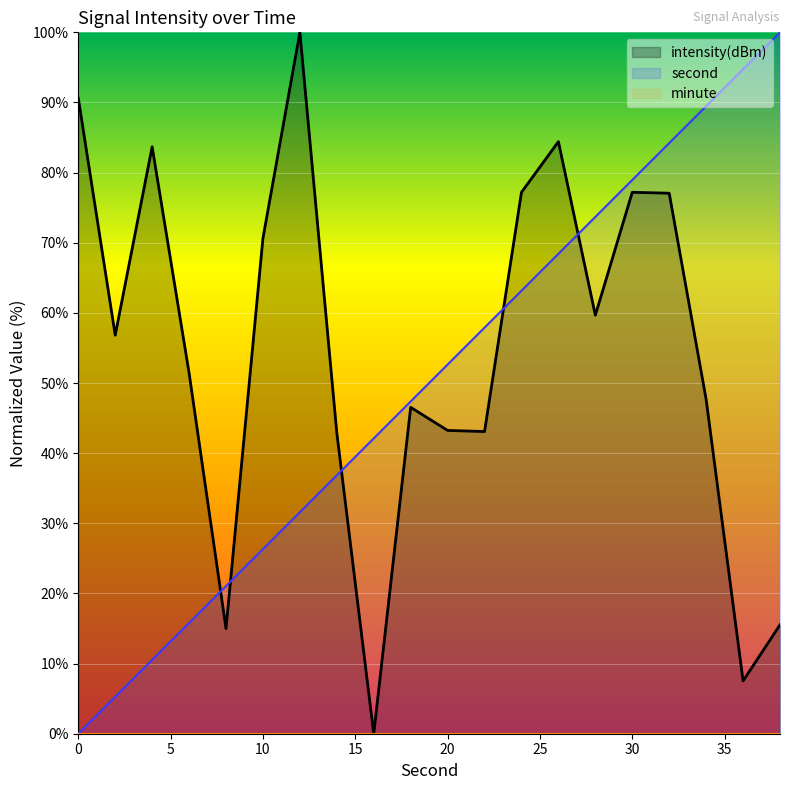

Between 2 and 10, which is larger?

10